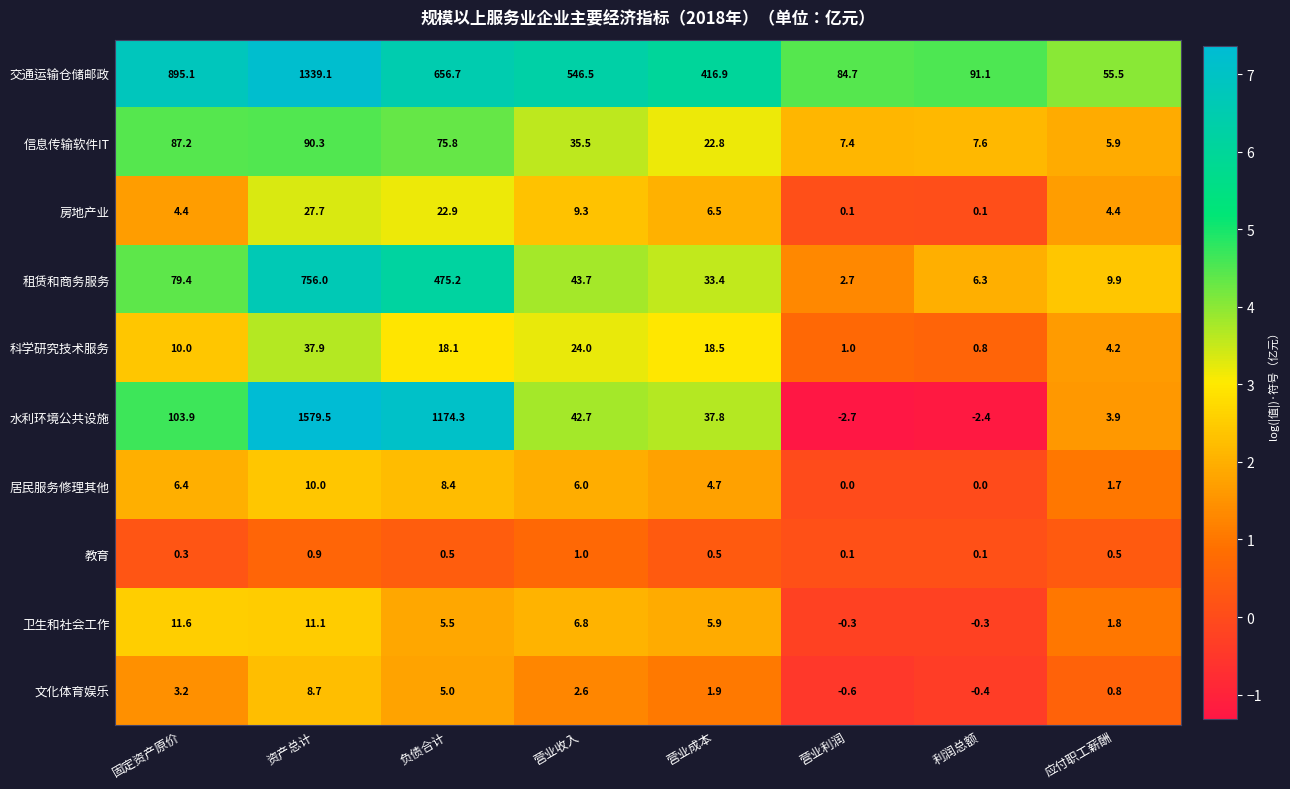

What is the smallest value displayed?

-2.7